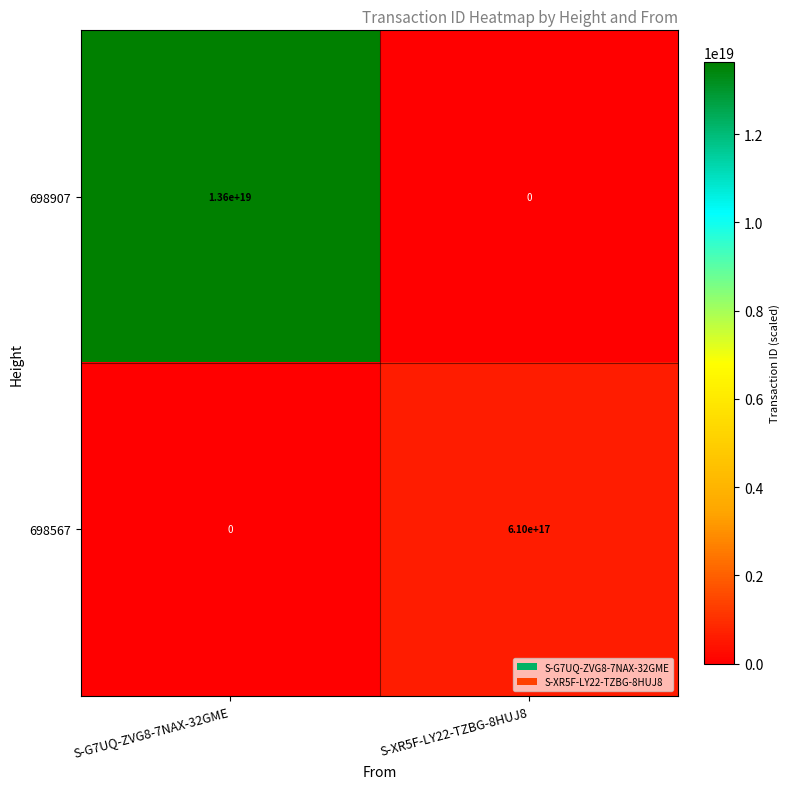

Which category has the highest value in the 698907 series?

S-G7UQ-ZVG8-7NAX-32GME